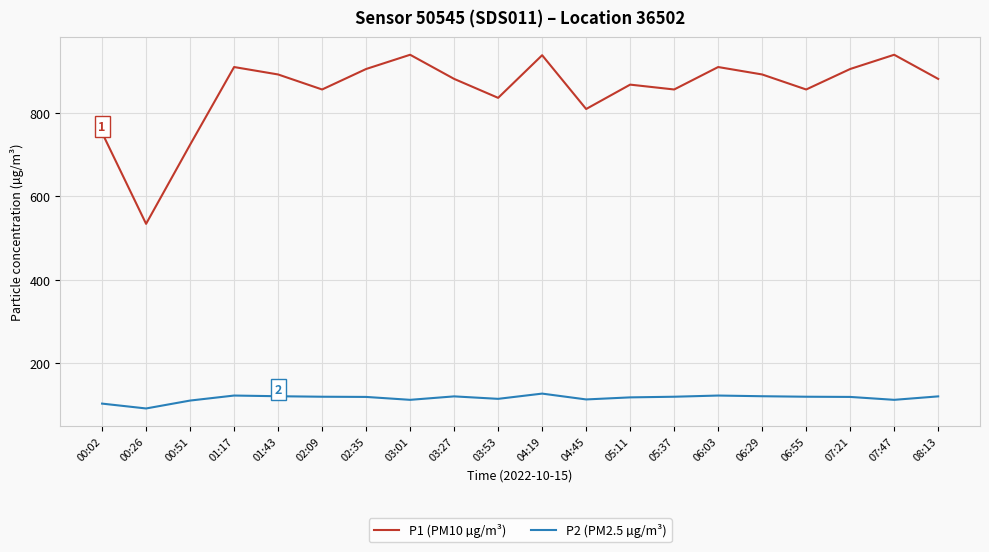

How many lines are shown in the chart?

2